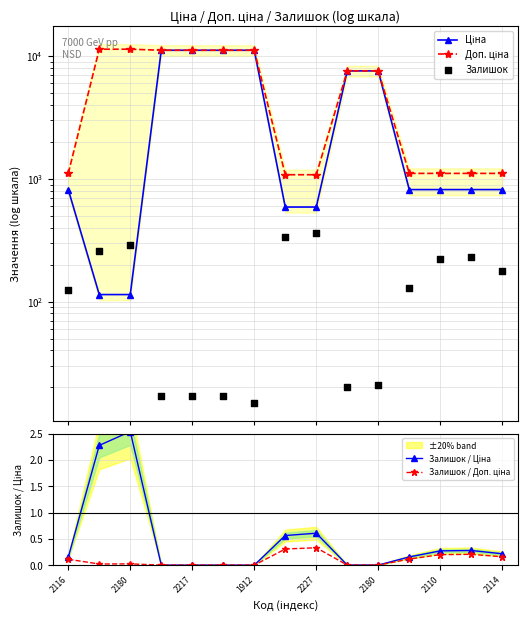

What is the total value across all series at 2227?

2031.5